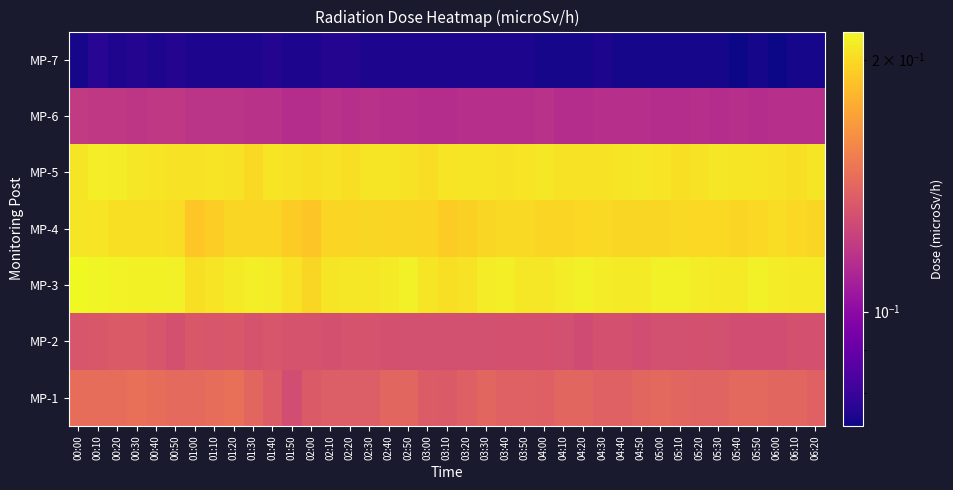

Reading left to right, list all the values displayed in this chart.

MP-1: 00:00=0.1	00:10=0.1	00:20=0.1	00:30=0.1	00:40=0.1	00:50=0.1	01:00=0.1	01:10=0.1	01:20=0.1	01:30=0.1	01:40=0.1	01:50=0.1	02:00=0.1	02:10=0.1	02:20=0.1	02:30=0.1	02:40=0.1	02:50=0.1	03:00=0.1	03:10=0.1	03:20=0.1	03:30=0.1	03:40=0.1	03:50=0.1	04:00=0.1	04:10=0.1	04:20=0.1	04:30=0.1	04:40=0.1	04:50=0.1	05:00=0.1	05:10=0.1	05:20=0.1	05:30=0.1	05:40=0.1	05:50=0.1	06:00=0.1	06:10=0.1	06:20=0.1
MP-2: 00:00=0.1	00:10=0.1	00:20=0.1	00:30=0.1	00:40=0.1	00:50=0.1	01:00=0.1	01:10=0.1	01:20=0.1	01:30=0.1	01:40=0.1	01:50=0.1	02:00=0.1	02:10=0.1	02:20=0.1	02:30=0.1	02:40=0.1	02:50=0.1	03:00=0.1	03:10=0.1	03:20=0.1	03:30=0.1	03:40=0.1	03:50=0.1	04:00=0.1	04:10=0.1	04:20=0.1	04:30=0.1	04:40=0.1	04:50=0.1	05:00=0.1	05:10=0.1	05:20=0.1	05:30=0.1	05:40=0.1	05:50=0.1	06:00=0.1	06:10=0.1	06:20=0.1
MP-3: 00:00=0.2	00:10=0.2	00:20=0.2	00:30=0.2	00:40=0.2	00:50=0.2	01:00=0.2	01:10=0.2	01:20=0.2	01:30=0.2	01:40=0.2	01:50=0.2	02:00=0.2	02:10=0.2	02:20=0.2	02:30=0.2	02:40=0.2	02:50=0.2	03:00=0.2	03:10=0.2	03:20=0.2	03:30=0.2	03:40=0.2	03:50=0.2	04:00=0.2	04:10=0.2	04:20=0.2	04:30=0.2	04:40=0.2	04:50=0.2	05:00=0.2	05:10=0.2	05:20=0.2	05:30=0.2	05:40=0.2	05:50=0.2	06:00=0.2	06:10=0.2	06:20=0.2
MP-4: 00:00=0.2	00:10=0.2	00:20=0.2	00:30=0.2	00:40=0.2	00:50=0.2	01:00=0.2	01:10=0.2	01:20=0.2	01:30=0.2	01:40=0.2	01:50=0.2	02:00=0.2	02:10=0.2	02:20=0.2	02:30=0.2	02:40=0.2	02:50=0.2	03:00=0.2	03:10=0.2	03:20=0.2	03:30=0.2	03:40=0.2	03:50=0.2	04:00=0.2	04:10=0.2	04:20=0.2	04:30=0.2	04:40=0.2	04:50=0.2	05:00=0.2	05:10=0.2	05:20=0.2	05:30=0.2	05:40=0.2	05:50=0.2	06:00=0.2	06:10=0.2	06:20=0.2
MP-5: 00:00=0.2	00:10=0.2	00:20=0.2	00:30=0.2	00:40=0.2	00:50=0.2	01:00=0.2	01:10=0.2	01:20=0.2	01:30=0.2	01:40=0.2	01:50=0.2	02:00=0.2	02:10=0.2	02:20=0.2	02:30=0.2	02:40=0.2	02:50=0.2	03:00=0.2	03:10=0.2	03:20=0.2	03:30=0.2	03:40=0.2	03:50=0.2	04:00=0.2	04:10=0.2	04:20=0.2	04:30=0.2	04:40=0.2	04:50=0.2	05:00=0.2	05:10=0.2	05:20=0.2	05:30=0.2	05:40=0.2	05:50=0.2	06:00=0.2	06:10=0.2	06:20=0.2
MP-6: 00:00=0.1	00:10=0.1	00:20=0.1	00:30=0.1	00:40=0.1	00:50=0.1	01:00=0.1	01:10=0.1	01:20=0.1	01:30=0.1	01:40=0.1	01:50=0.1	02:00=0.1	02:10=0.1	02:20=0.1	02:30=0.1	02:40=0.1	02:50=0.1	03:00=0.1	03:10=0.1	03:20=0.1	03:30=0.1	03:40=0.1	03:50=0.1	04:00=0.1	04:10=0.1	04:20=0.1	04:30=0.1	04:40=0.1	04:50=0.1	05:00=0.1	05:10=0.1	05:20=0.1	05:30=0.1	05:40=0.1	05:50=0.1	06:00=0.1	06:10=0.1	06:20=0.1
MP-7: 00:00=0.1	00:10=0.1	00:20=0.1	00:30=0.1	00:40=0.1	00:50=0.1	01:00=0.1	01:10=0.1	01:20=0.1	01:30=0.1	01:40=0.1	01:50=0.1	02:00=0.1	02:10=0.1	02:20=0.1	02:30=0.1	02:40=0.1	02:50=0.1	03:00=0.1	03:10=0.1	03:20=0.1	03:30=0.1	03:40=0.1	03:50=0.1	04:00=0.1	04:10=0.1	04:20=0.1	04:30=0.1	04:40=0.1	04:50=0.1	05:00=0.1	05:10=0.1	05:20=0.1	05:30=0.1	05:40=0.1	05:50=0.1	06:00=0.1	06:10=0.1	06:20=0.1